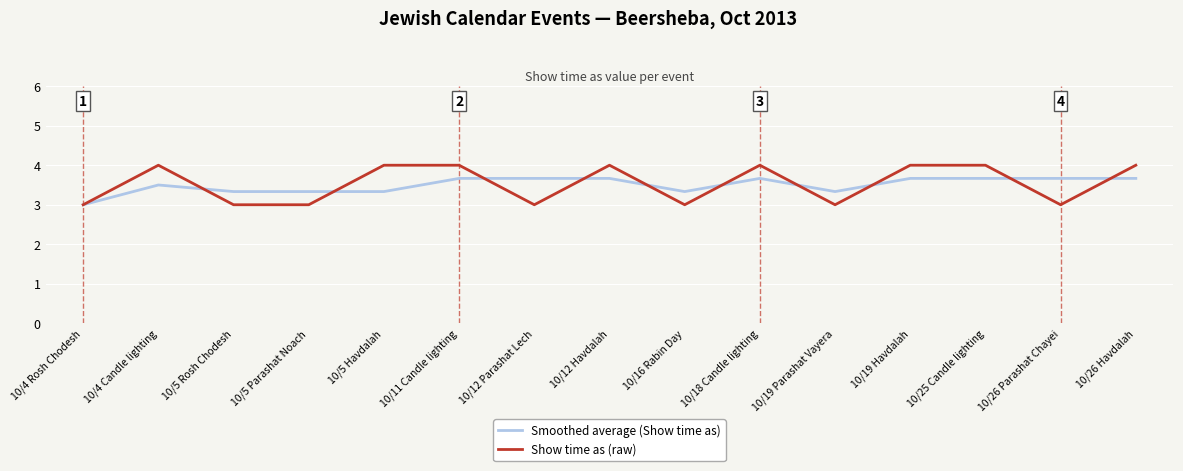

Which series has the widest spread of values?

Show time as (raw)